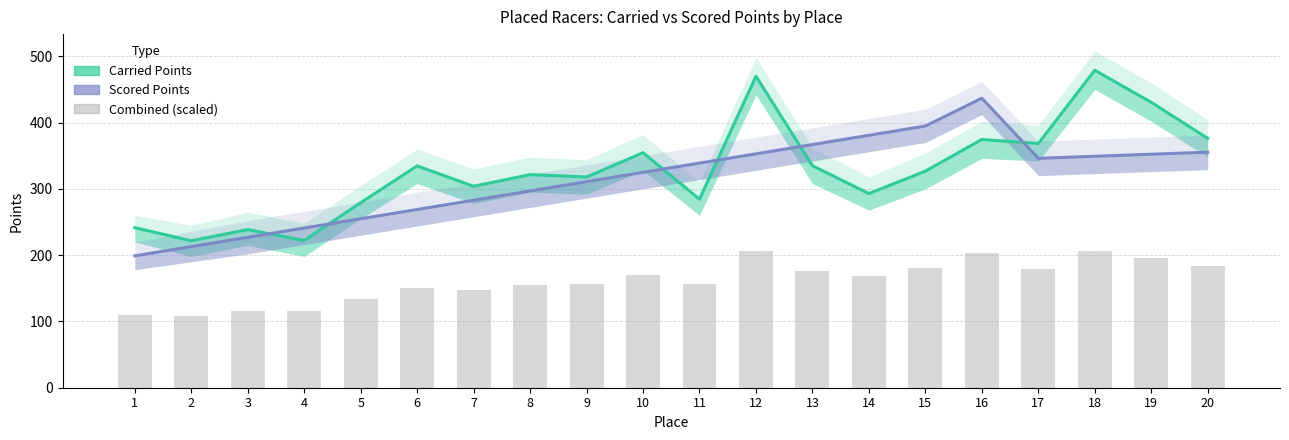

Count the number of data series in this chart.

3